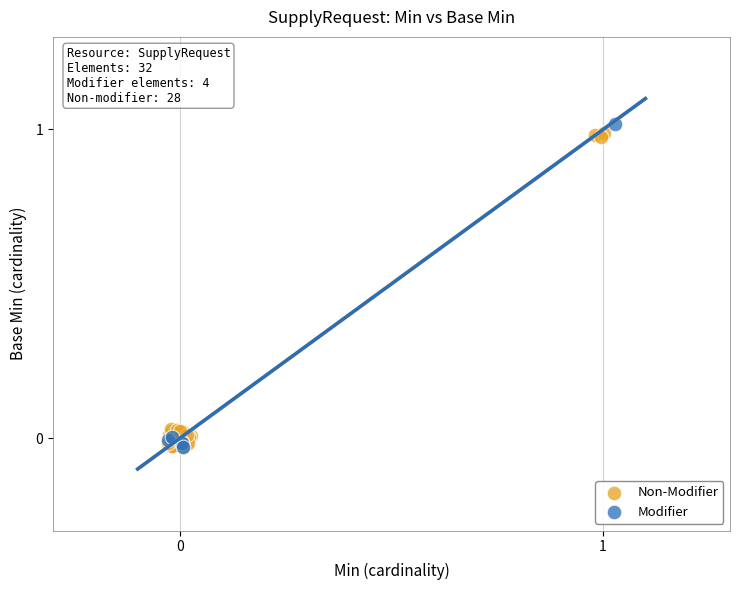

What are all the series names shown in the legend?

Non-Modifier, Modifier